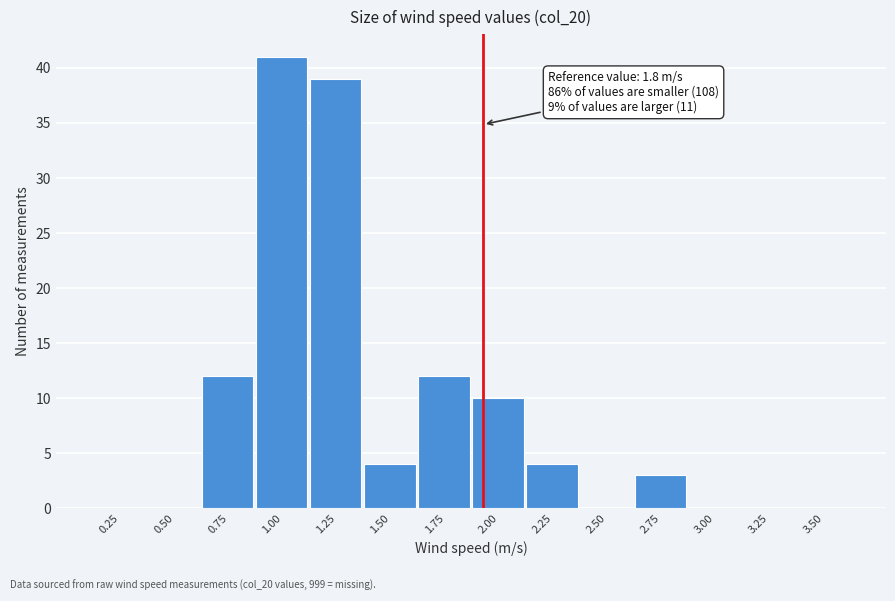

Reading left to right, what are all the values shown in this chart?

0.25=0	0.50=0	0.75=12	1.00=41	1.25=39	1.50=4	1.75=12	2.00=10	2.25=4	2.50=0	2.75=3	3.00=0	3.25=0	3.50=0